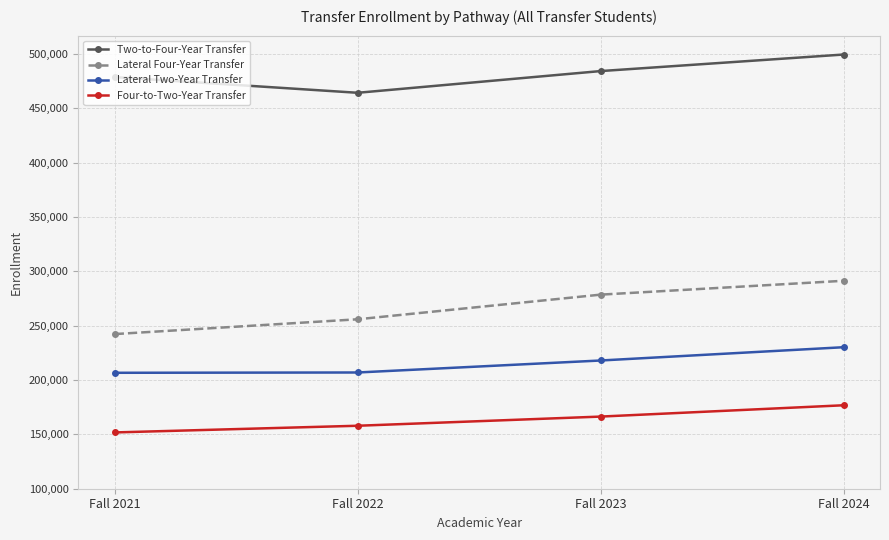

True or false: Lateral Four-Year Transfer has more than 0 interior local peaks.

False